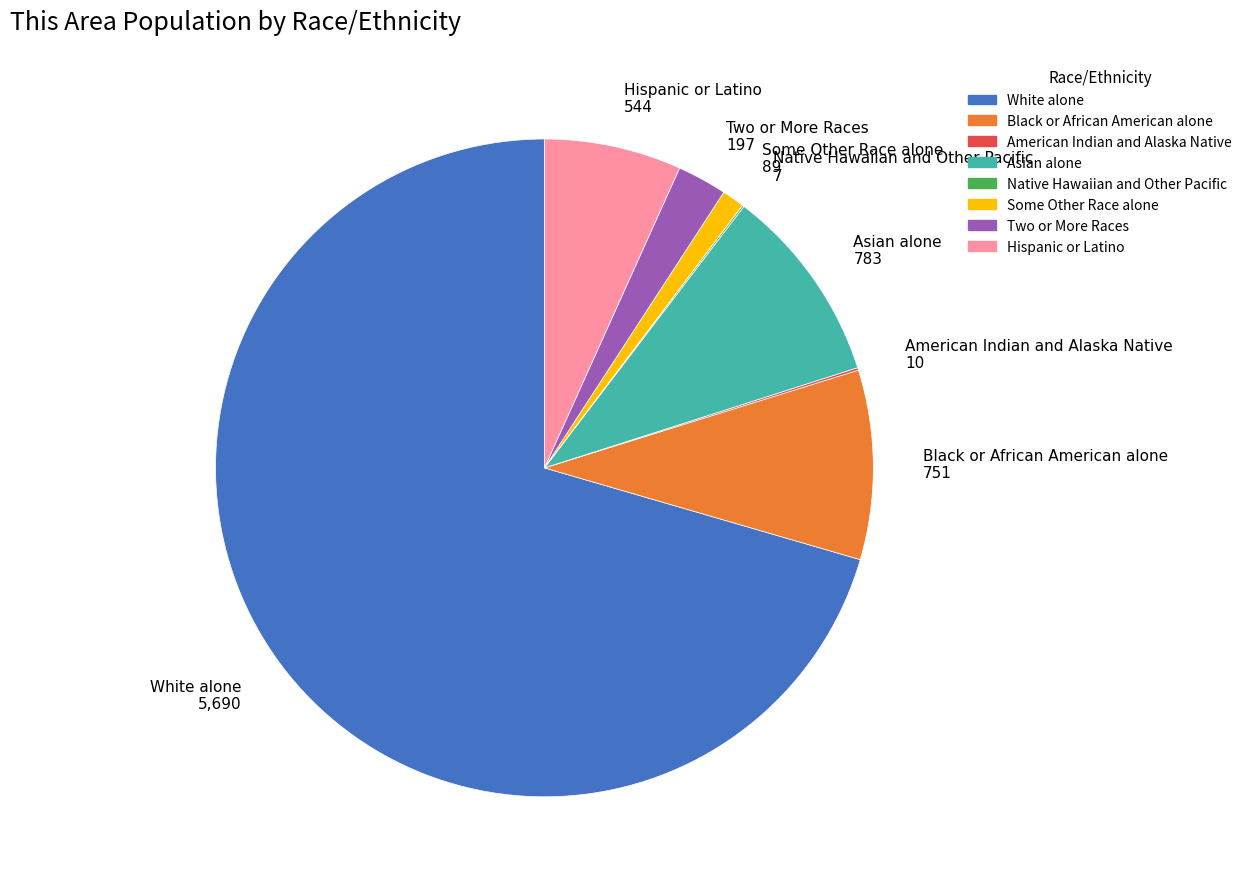

Approximately how many times larger is the value at Asian alone compared to Hispanic or Latino?

1.4